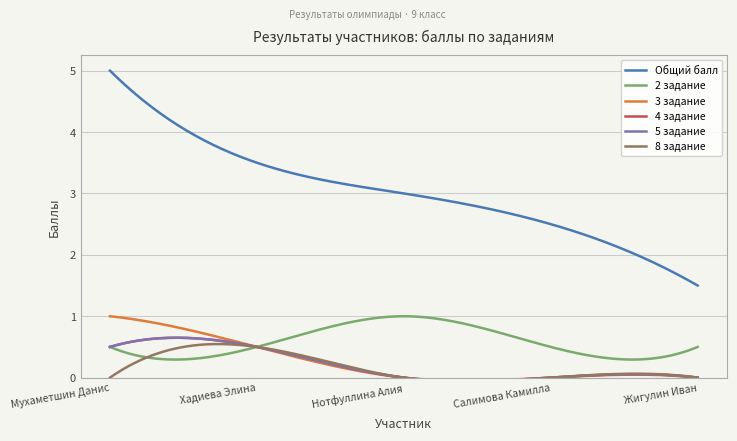

True or false: 2 задание and 4 задание cross at least once.

False